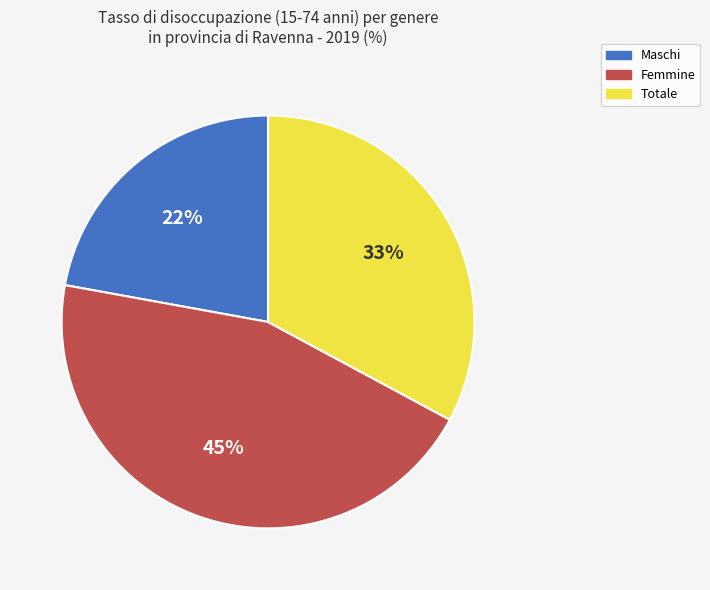

To the nearest percent, what is the average slice percentage?

33%